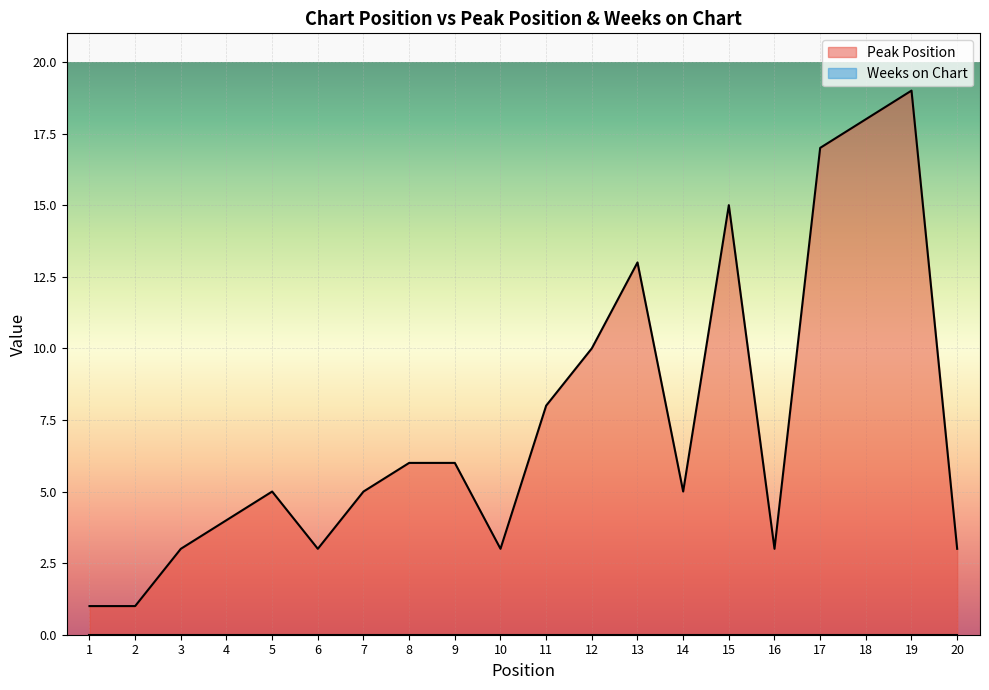

Reading left to right, list all the values displayed in this chart.

1=1	2=1	3=3	4=4	5=5	6=3	7=5	8=6	9=6	10=3	11=8	12=10	13=13	14=5	15=15	16=3	17=17	18=18	19=19	20=3